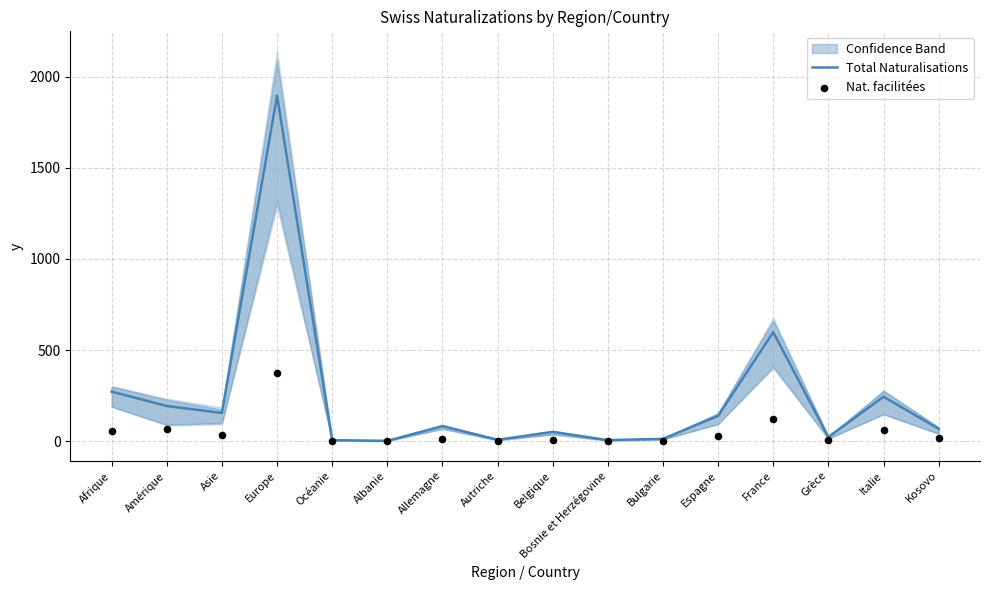

What are all the series names shown in the legend?

Total Naturalisations, Nat. facilitées